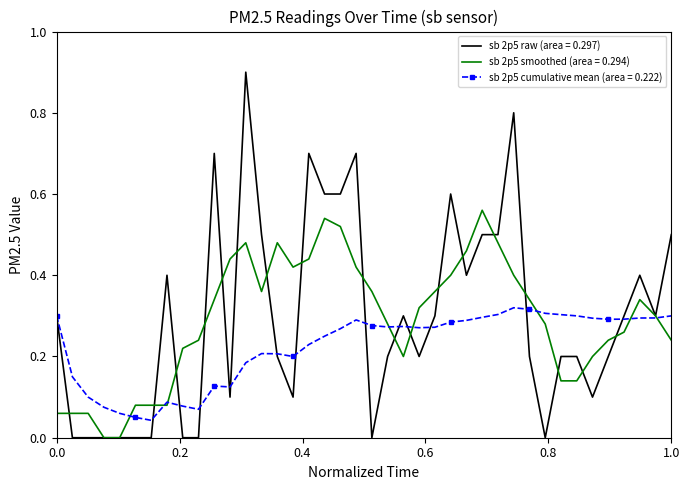

List the series in order of their peak value, highest first.

sb 2p5 raw (area = 0.297), sb 2p5 smoothed (area = 0.294), sb 2p5 cumulative mean (area = 0.222)